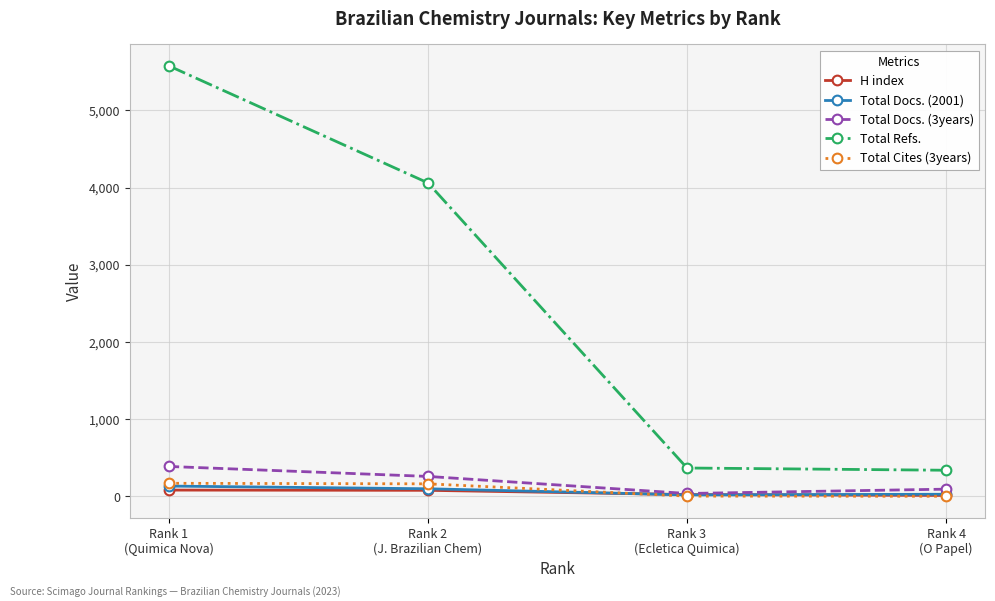

What are all the series names shown in the legend?

H index, Total Docs. (2001), Total Docs. (3years), Total Refs., Total Cites (3years)